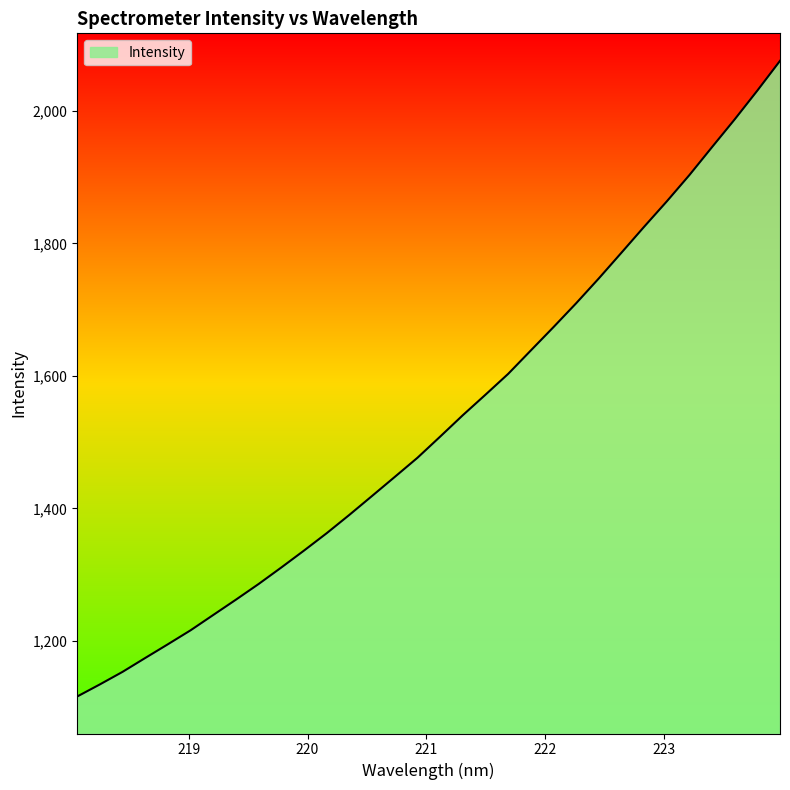

What is the smallest value displayed?

1116.1